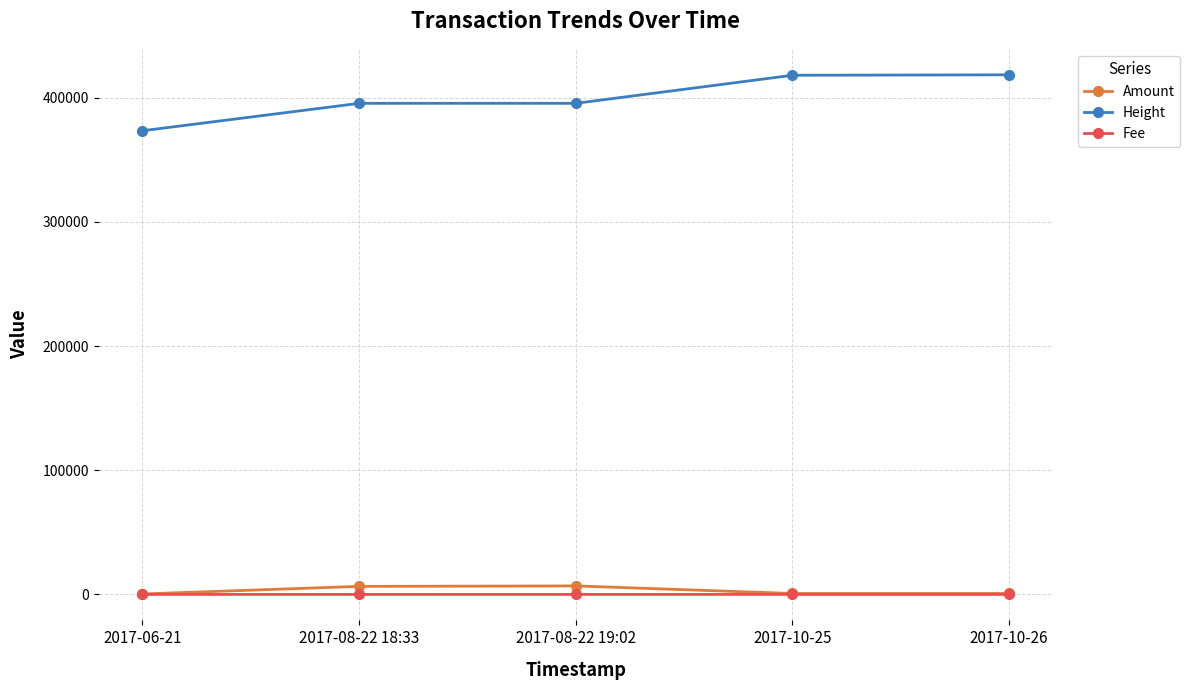

The Fee series shows 1.0 at 2017-06-21. True or false?

True